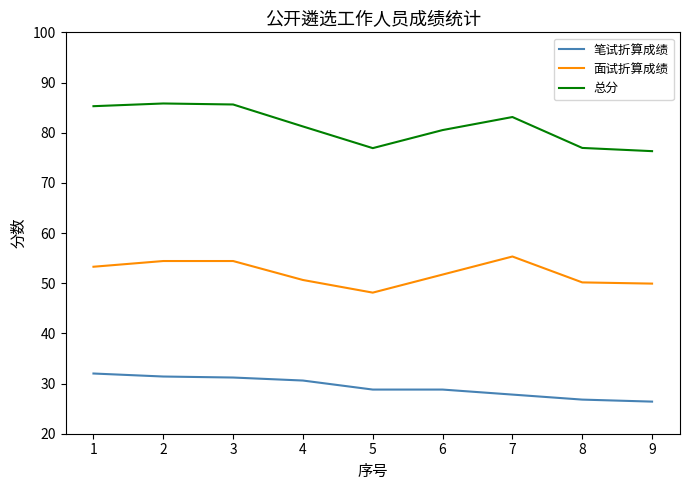

What is the difference between the 笔试折算成绩 values at 2 and 7?

3.6